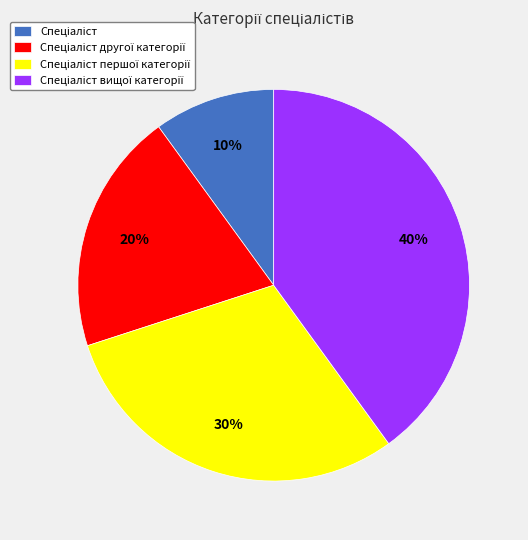

Count the number of slices in the pie.

4